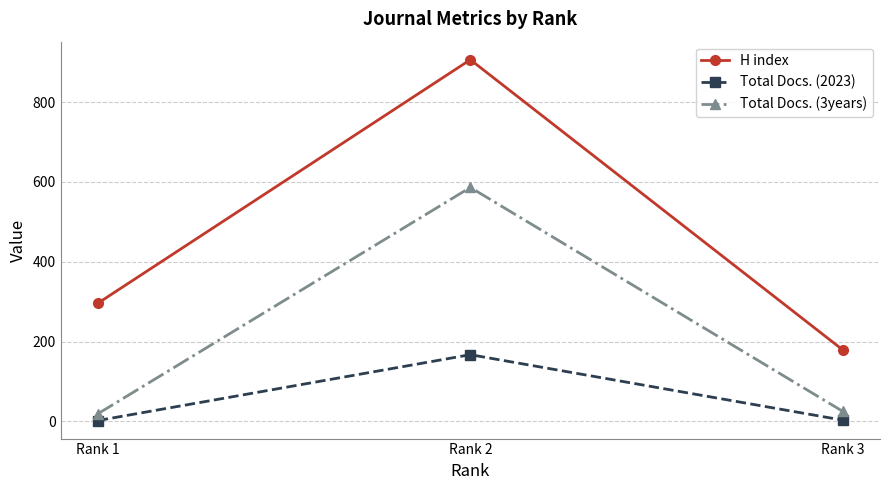

At Rank 2, list the series in order from smallest to largest.

Total Docs. (2023), Total Docs. (3years), H index